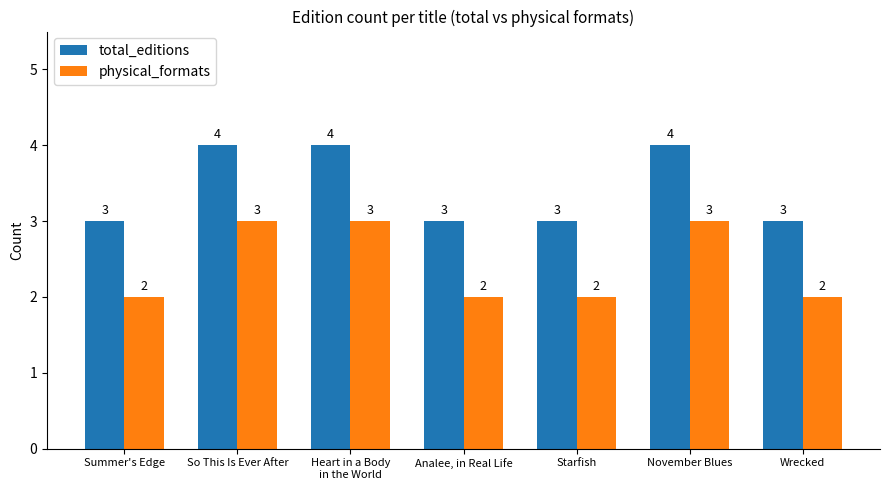

Is the value of physical_formats at Wrecked greater than the value of total_editions at Wrecked?

No